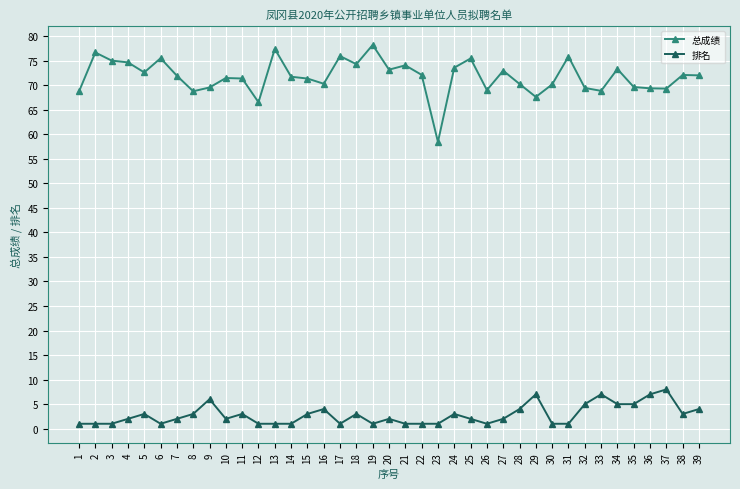

At which category does 总成绩 reach its first local peak?

2